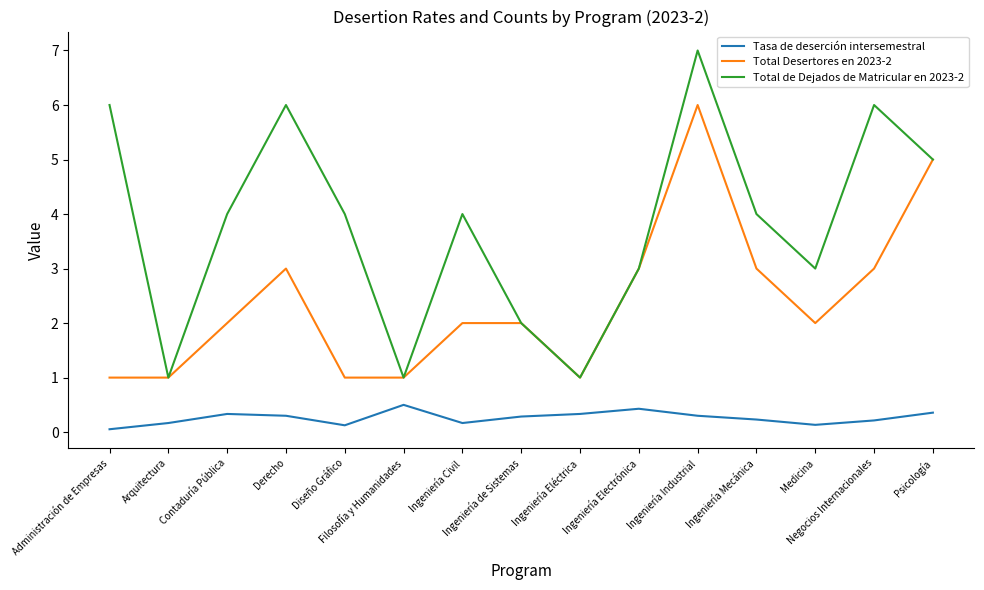

Which series has the largest total across all categories?

Total de Dejados de Matricular en 2023-2